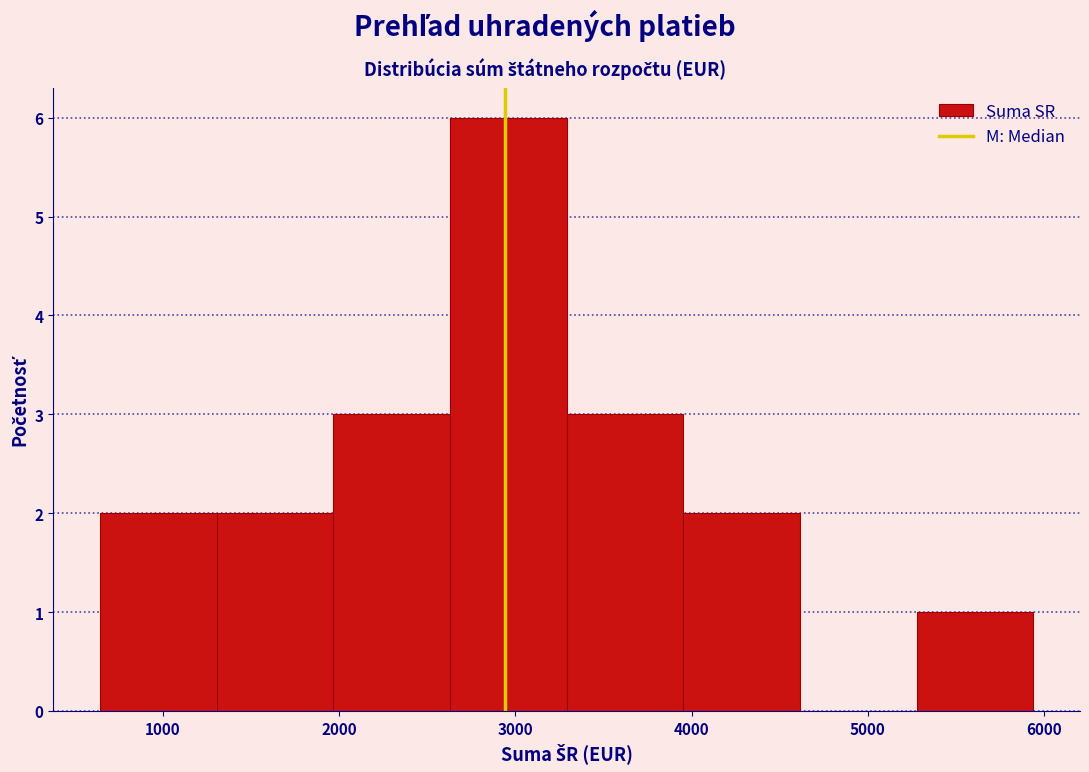

What is the height of the bar covering 2600 to 3300 on the x-axis? Neither the bar edges nor the heights are printed on the chart, so give them approximately, as read against the axes.

6